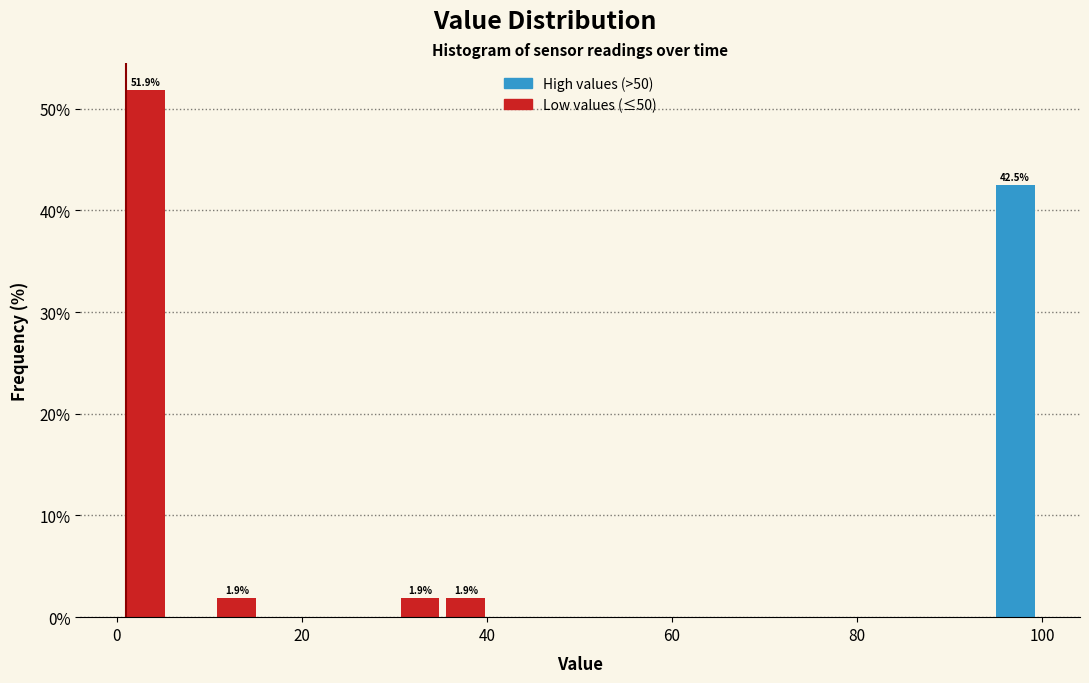

Around what value on the x-axis is the tallest bar? Give the approximate position of its centre, as read against the axis.

4